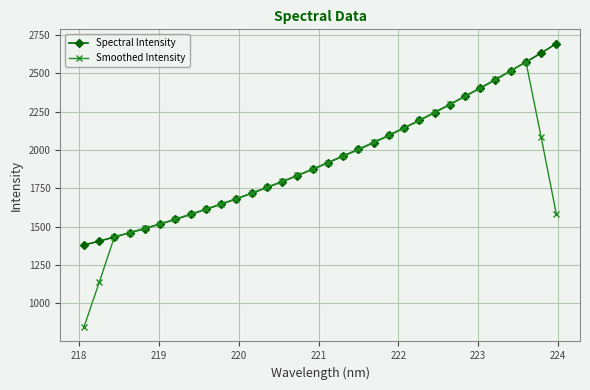

What is the smallest value displayed?

843.5